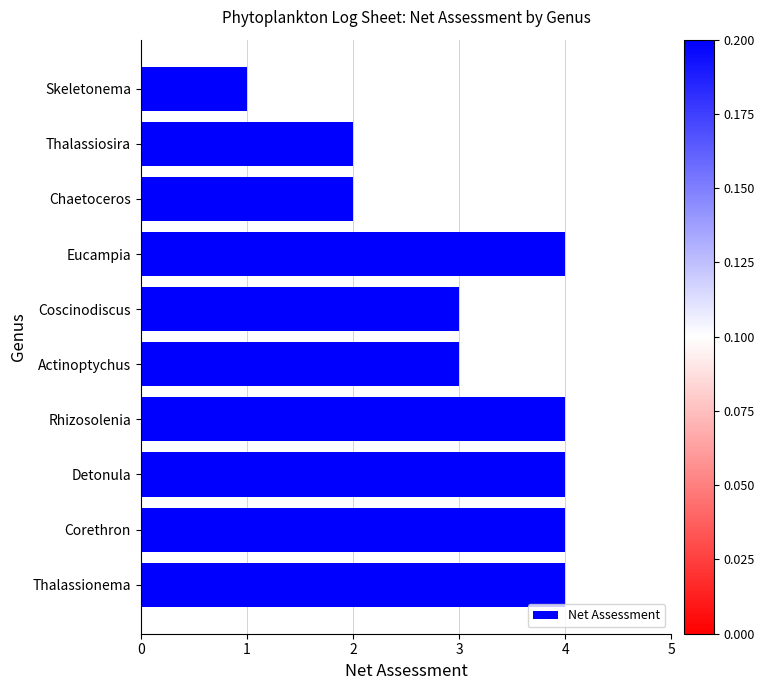

Count the values in the range 2 to 4.

9